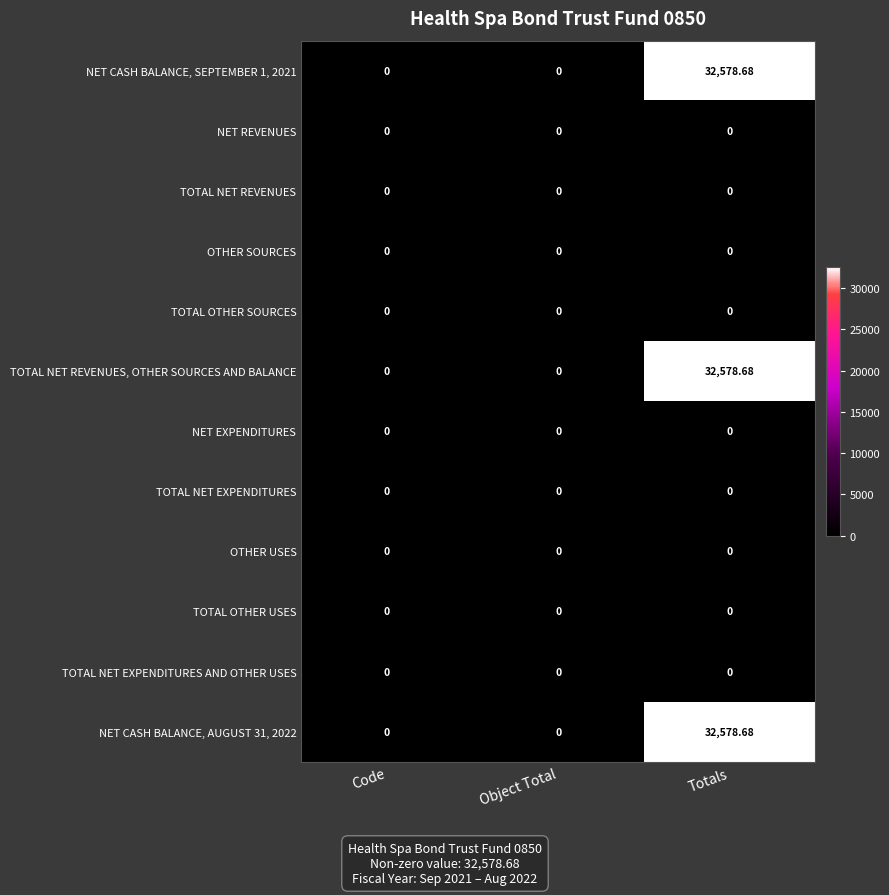

Which label corresponds to the largest value in the chart?

Totals